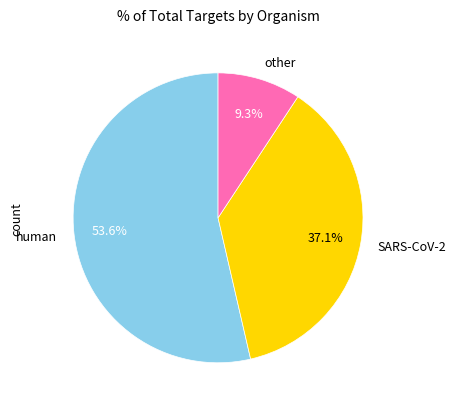

Between human and other, which is larger?

human